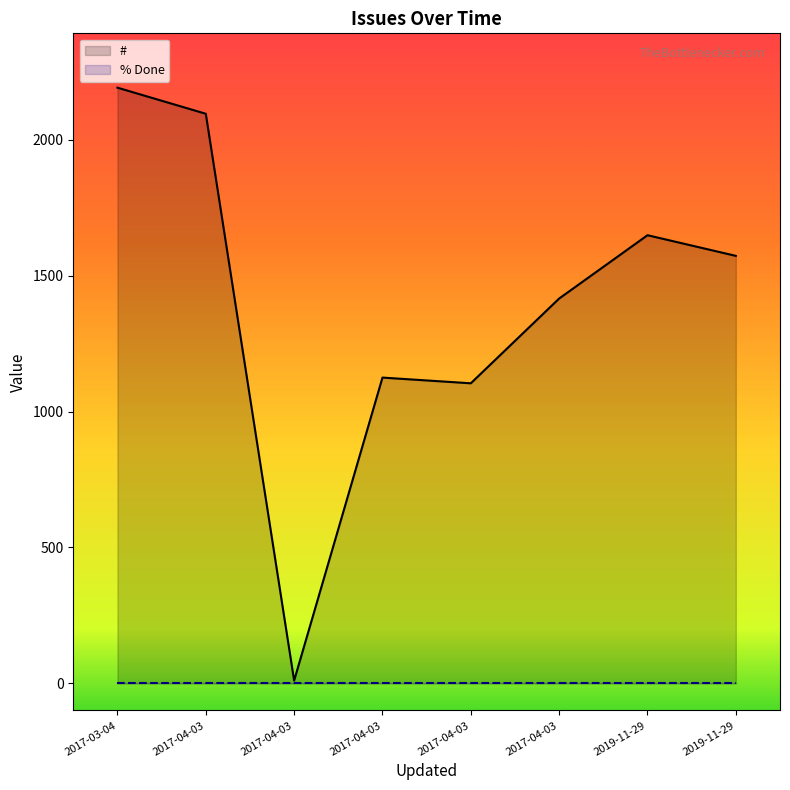

List the series in order of their peak value, lowest first.

% Done, #